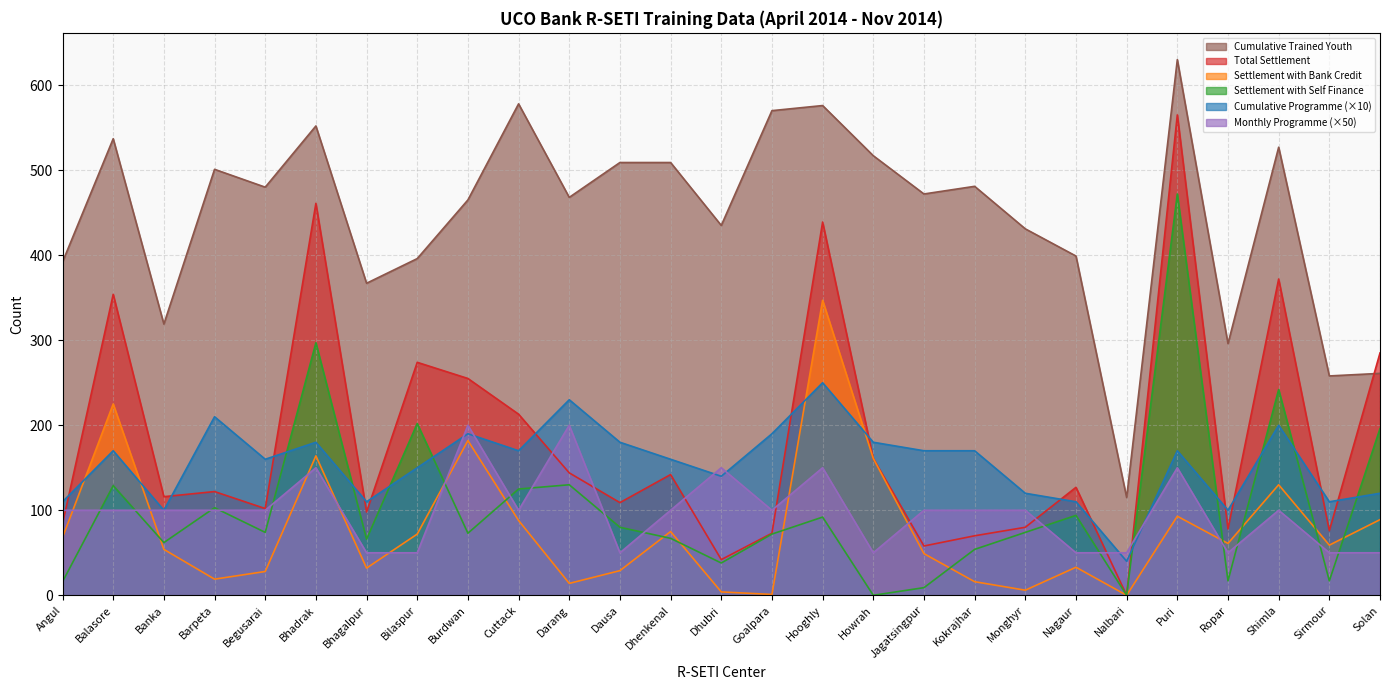

What is the label of the 21st point from the right?

Bhagalpur